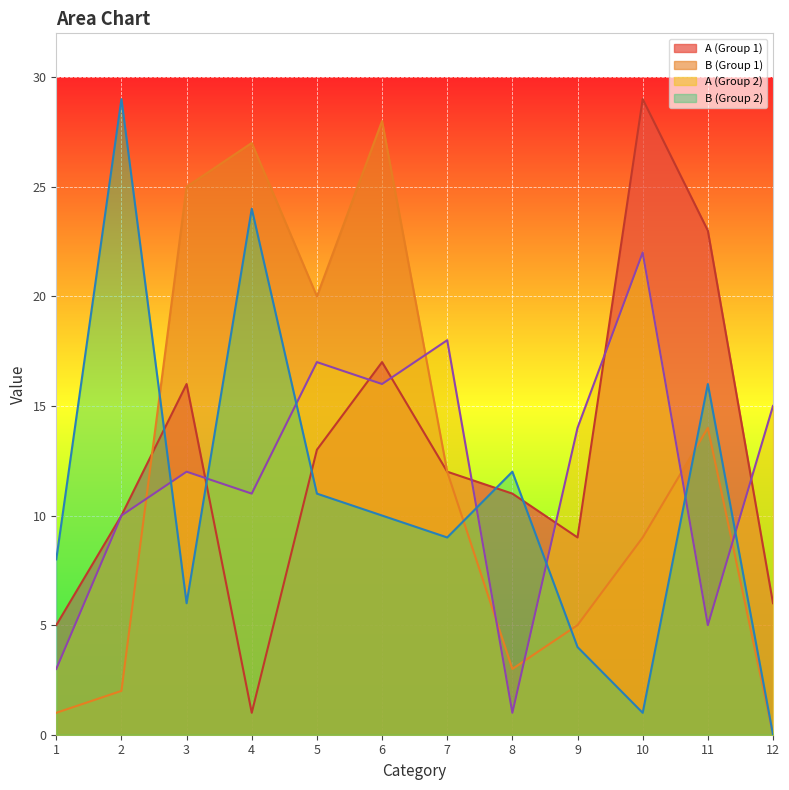

Which category has the lowest value across all series?

12